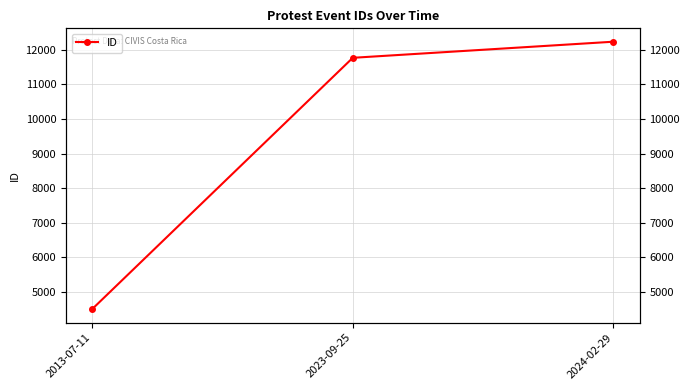

How many data points are less than 11770?

1